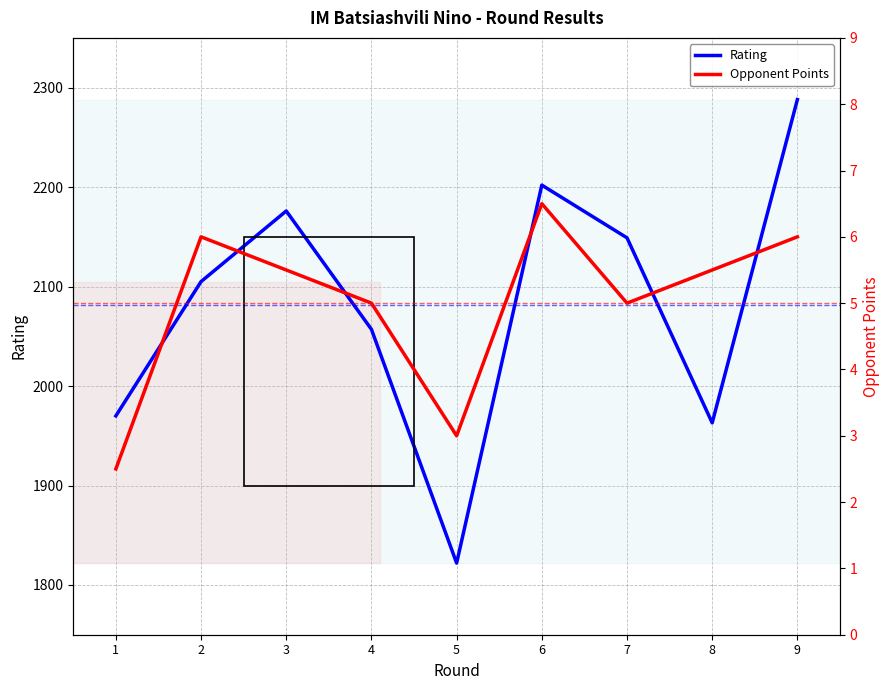

List the series in order of their overall mean, highest first.

Rating, Opponent Points